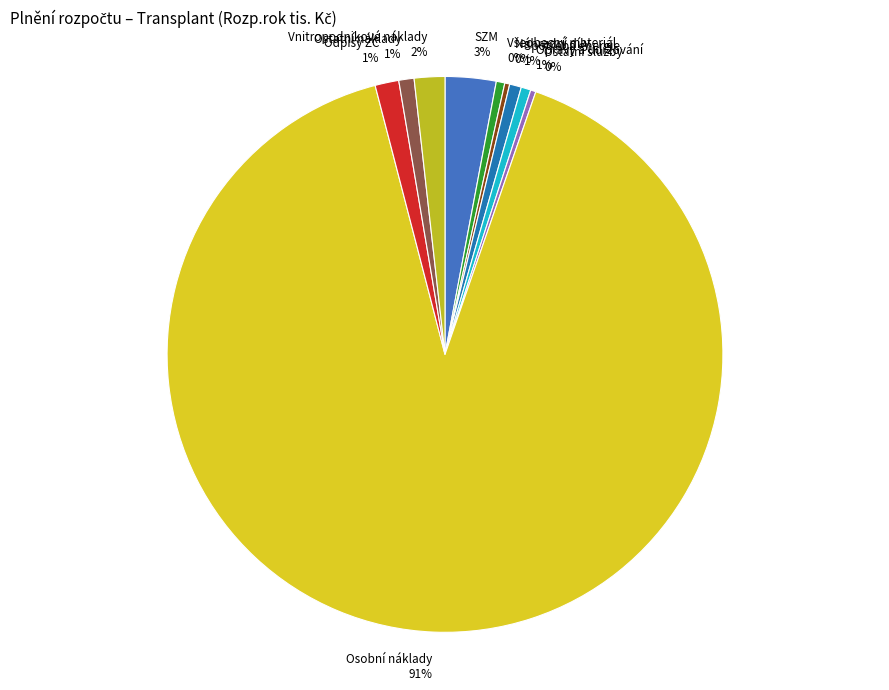

Is it true that Odpisy ZC 1% is 11% of the pie?

False